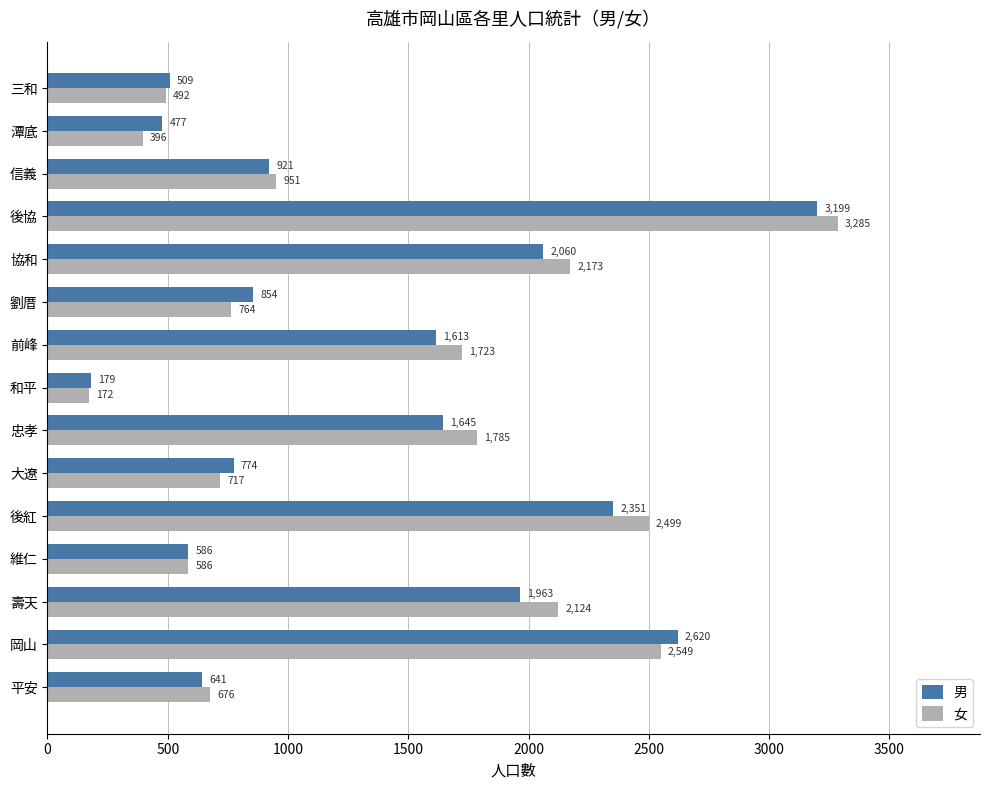

Which series has the largest total across all categories?

女